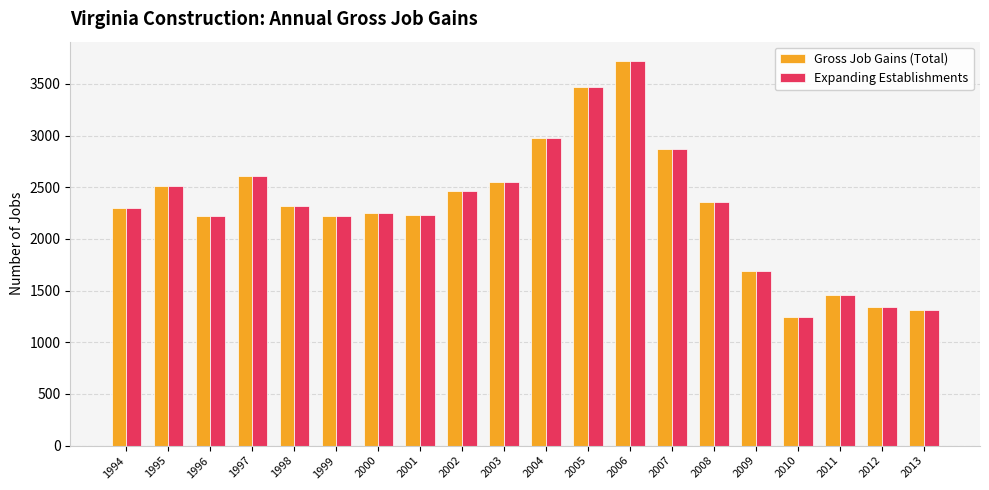

What is the total value across all series at 2001?

4466